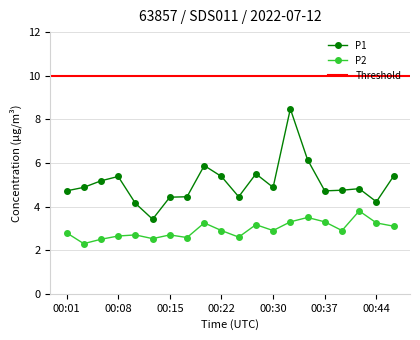

What is the spread (max minus min) of values at 00:27?

2.3